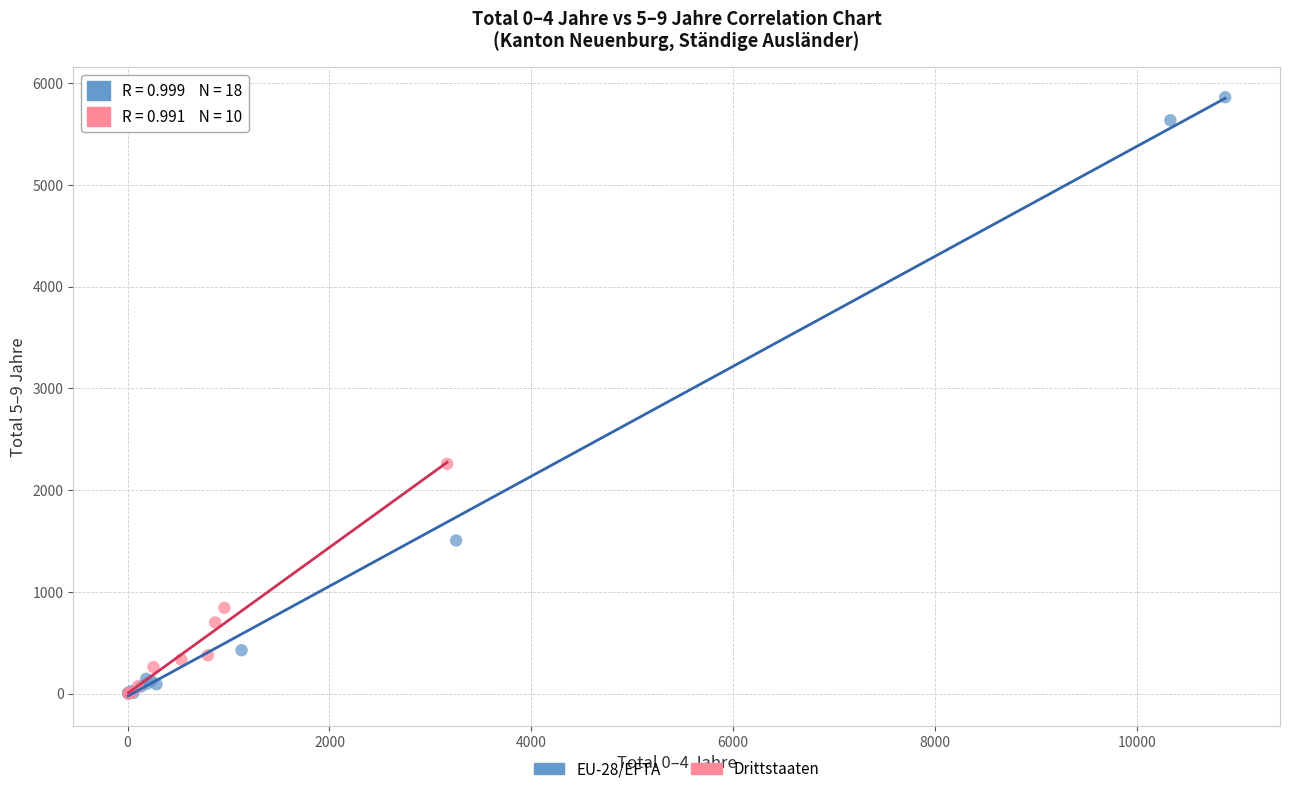

Which series reaches the maximum Y coordinate?

EU-28/EFTA